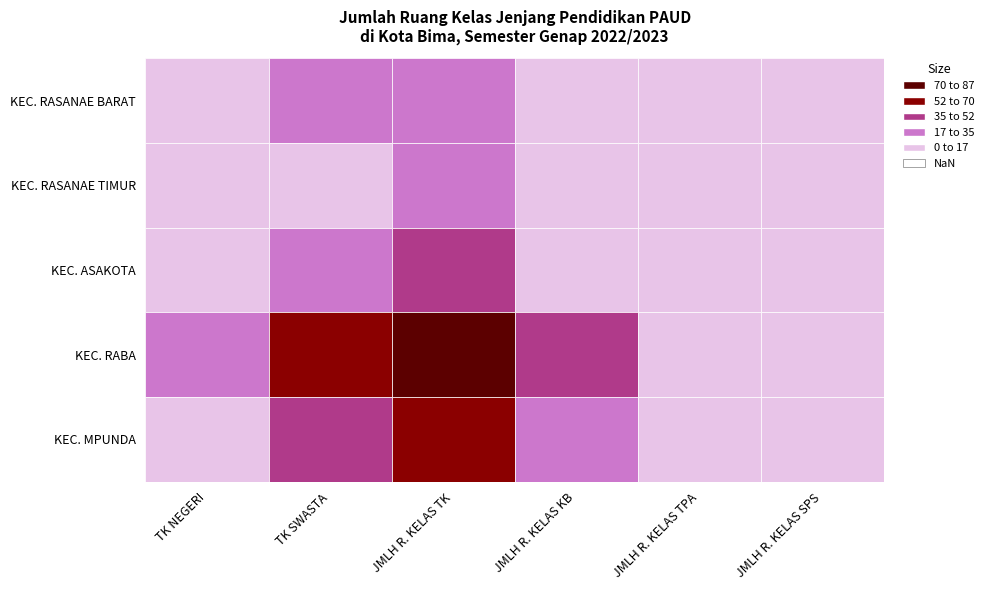

List the series in order of their overall mean, highest first.

KEC. RABA, KEC. MPUNDA, KEC. ASAKOTA, KEC. RASANAE BARAT, KEC. RASANAE TIMUR